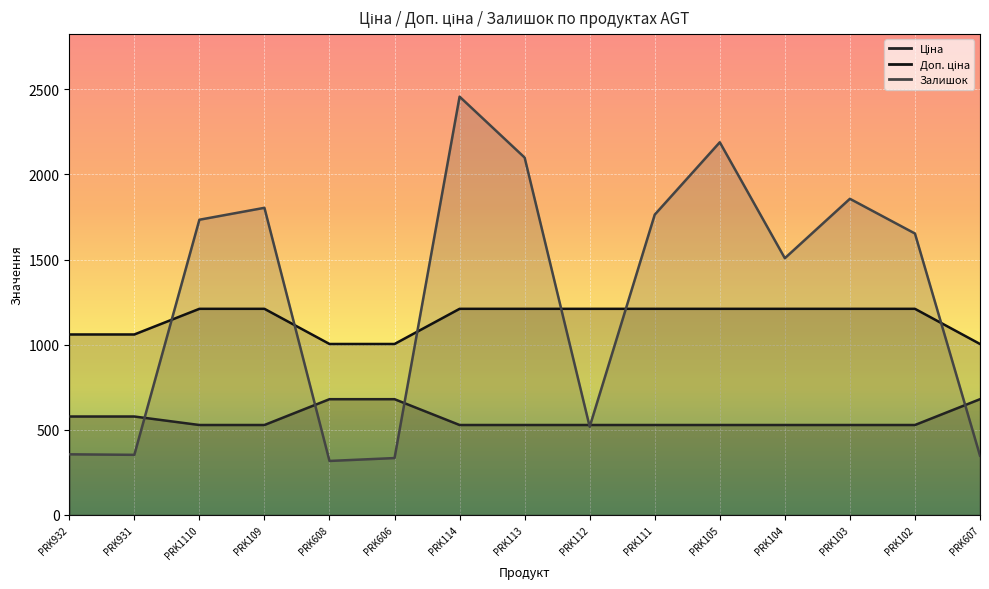

How many data points does each series have?

15